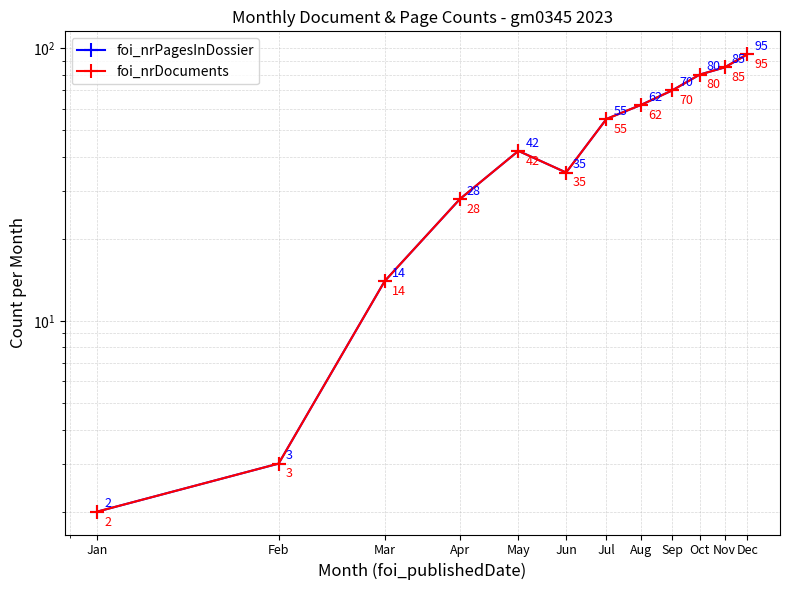

What is the difference between the second highest and second lowest values in the foi_nrPagesInDossier series?

82